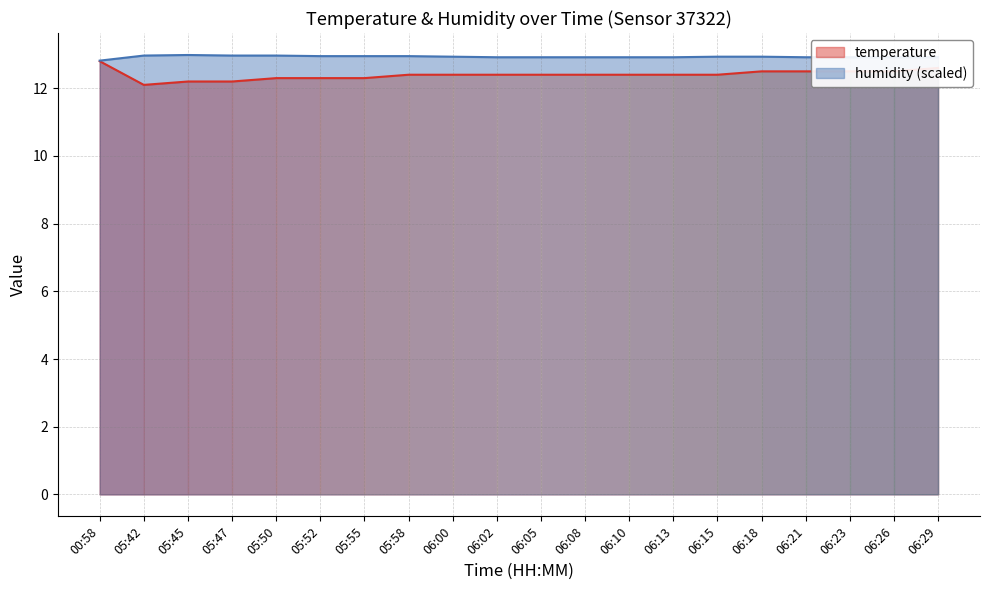

Reading right to left, transcribe all the data shown in this chart.

temperature: 06:29=12.6	06:26=12.5	06:23=12.5	06:21=12.5	06:18=12.5	06:15=12.4	06:13=12.4	06:10=12.4	06:08=12.4	06:05=12.4	06:02=12.4	06:00=12.4	05:58=12.4	05:55=12.3	05:52=12.3	05:50=12.3	05:47=12.2	05:45=12.2	05:42=12.1	00:58=12.8
humidity: 06:29=12.9	06:26=12.9	06:23=12.9	06:21=12.9	06:18=12.9	06:15=12.9	06:13=12.9	06:10=12.9	06:08=12.9	06:05=12.9	06:02=12.9	06:00=12.9	05:58=13.0	05:55=13.0	05:52=13.0	05:50=13.0	05:47=13.0	05:45=13.0	05:42=13.0	00:58=12.8